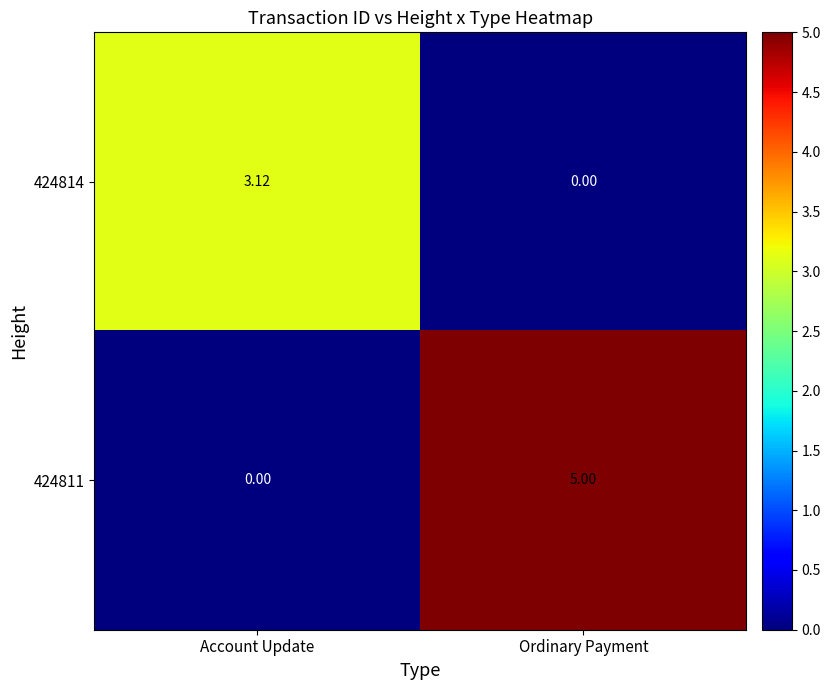

Which label corresponds to the largest value in the chart?

Ordinary Payment